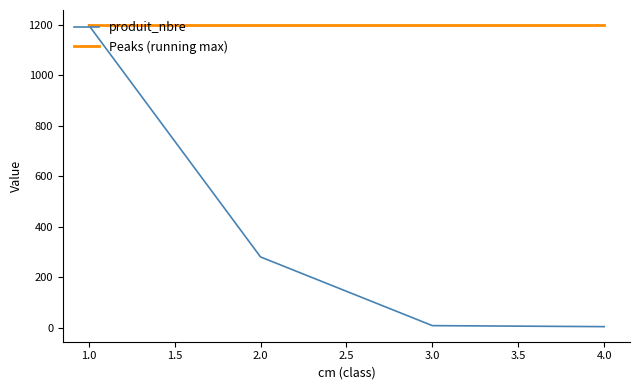

At which category is the sum across all series the highest?

1.0